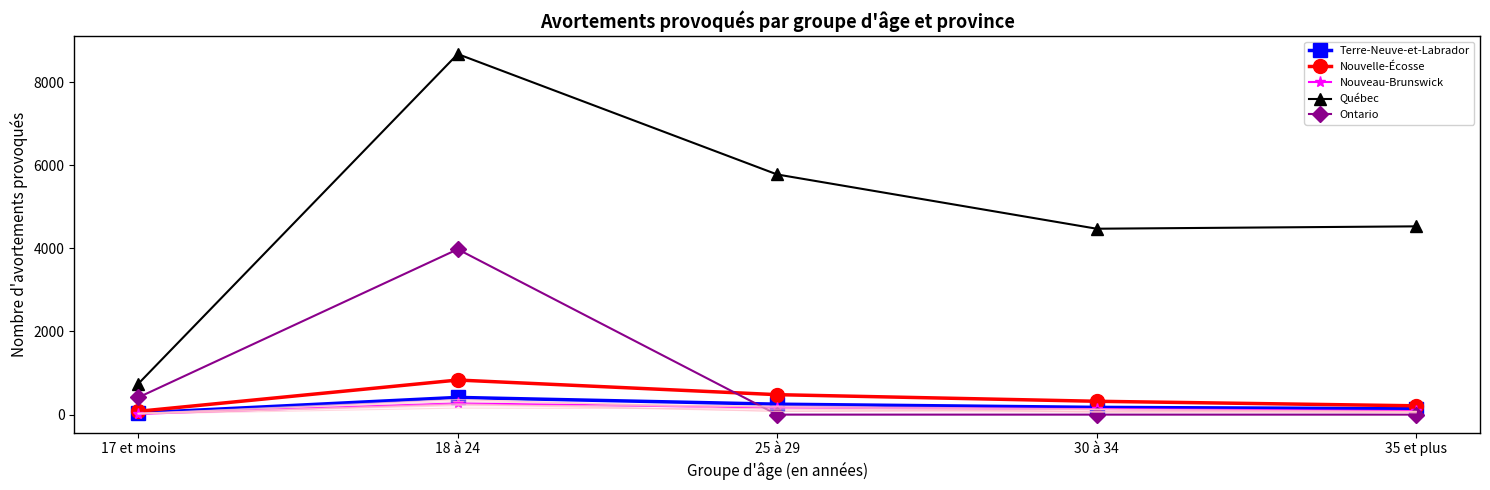

How many values in the Québec series are below 4529?

2